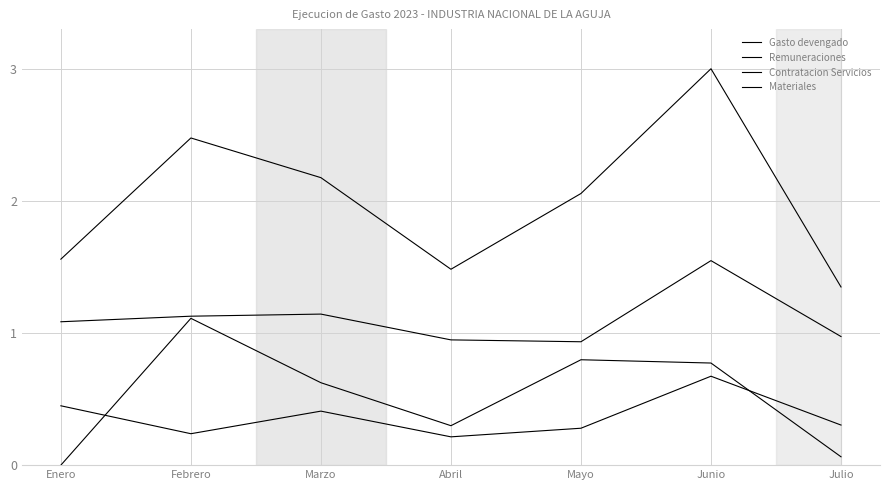

Which series changed the most between Marzo and Julio?

Gasto devengado